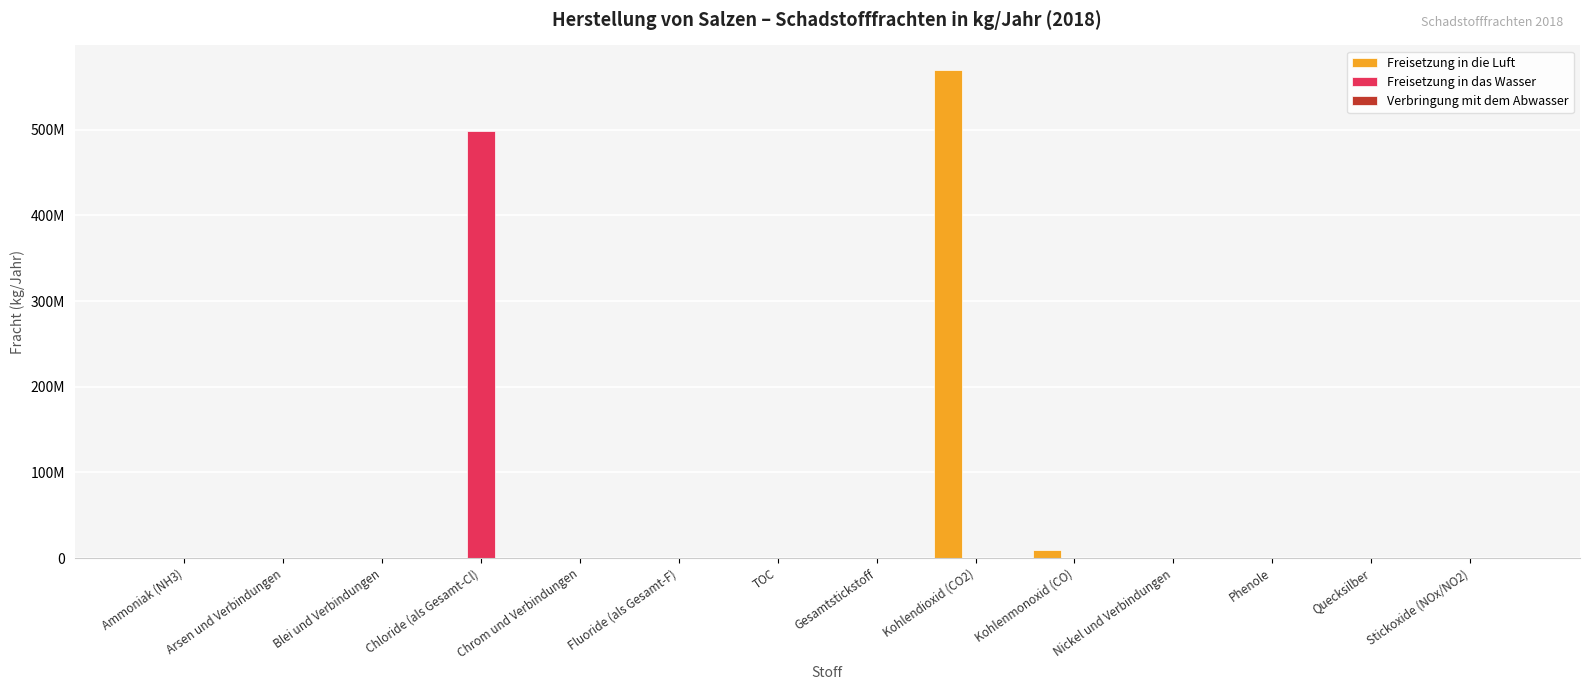

Where does the Freisetzung in das Wasser series first go above 29?

Blei und Verbindungen